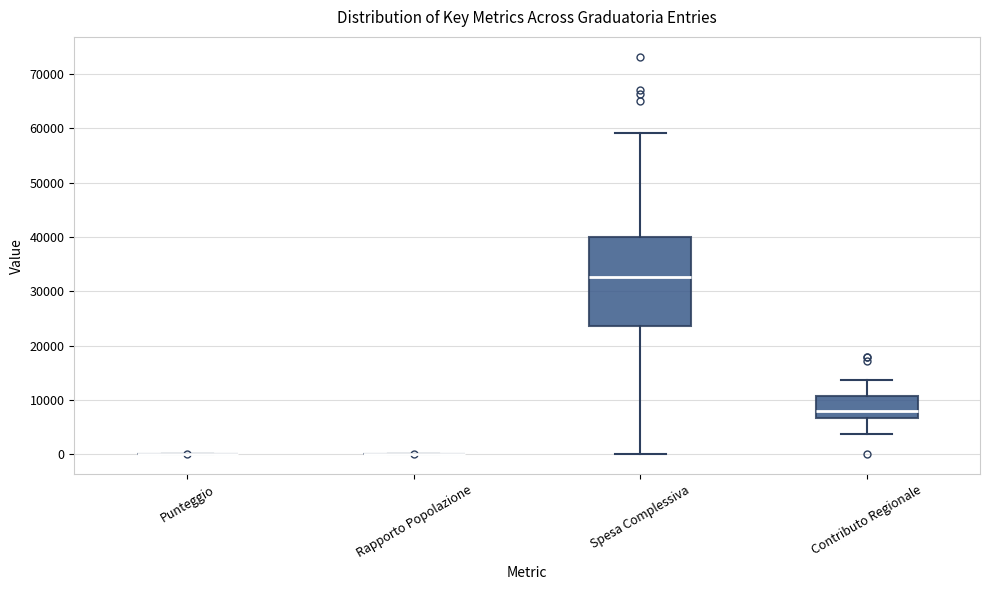

Reading left to right, read every box against the y-axis: the position of its median line, the range the box covers, and the ends of its whiskers. The values are not printed on the chart, so give them approximately, as read against the axis.

Punteggio: box collapsed to a line at 0, whiskers 0 to 0
Rapporto Popolazione: box collapsed to a line at 0, whiskers 0 to 0
Spesa Complessiva: median 33000, box 24000 to 40000, whiskers 0 to 59000
Contributo Regionale: median 8000, box 7000 to 11000, whiskers 4000 to 14000